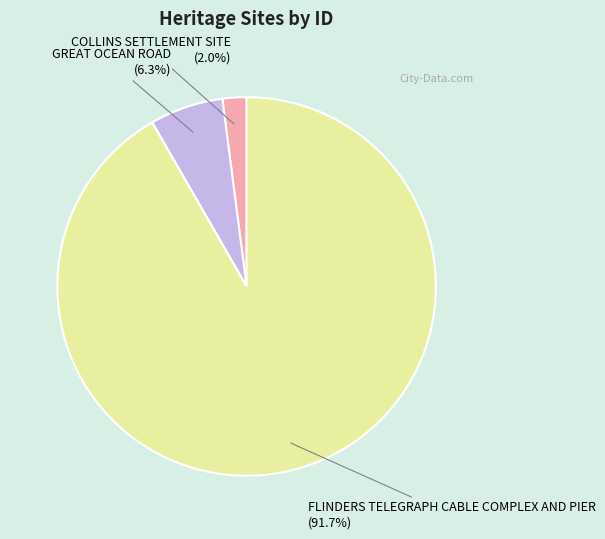

Rank the categories by value from lowest to highest.

COLLINS SETTLEMENT SITE, GREAT OCEAN ROAD, FLINDERS TELEGRAPH CABLE COMPLEX AND PIER